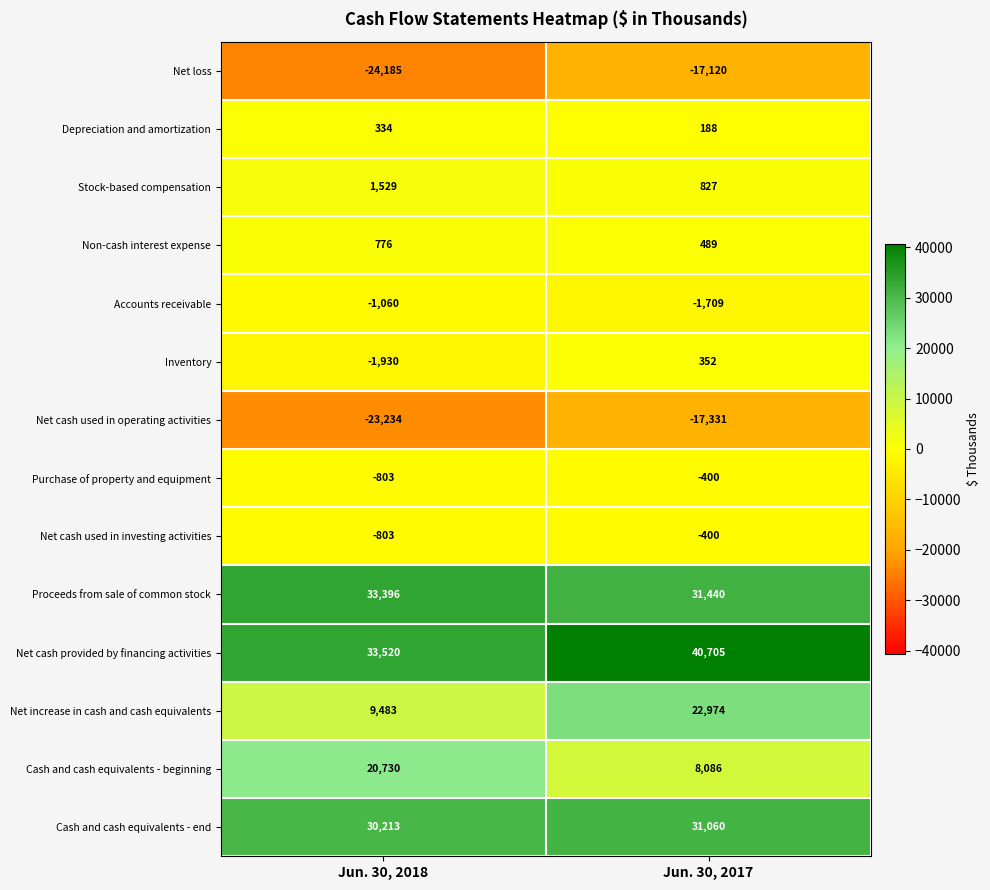

Which series has the largest range (max minus min)?

Net increase in cash and cash equivalents